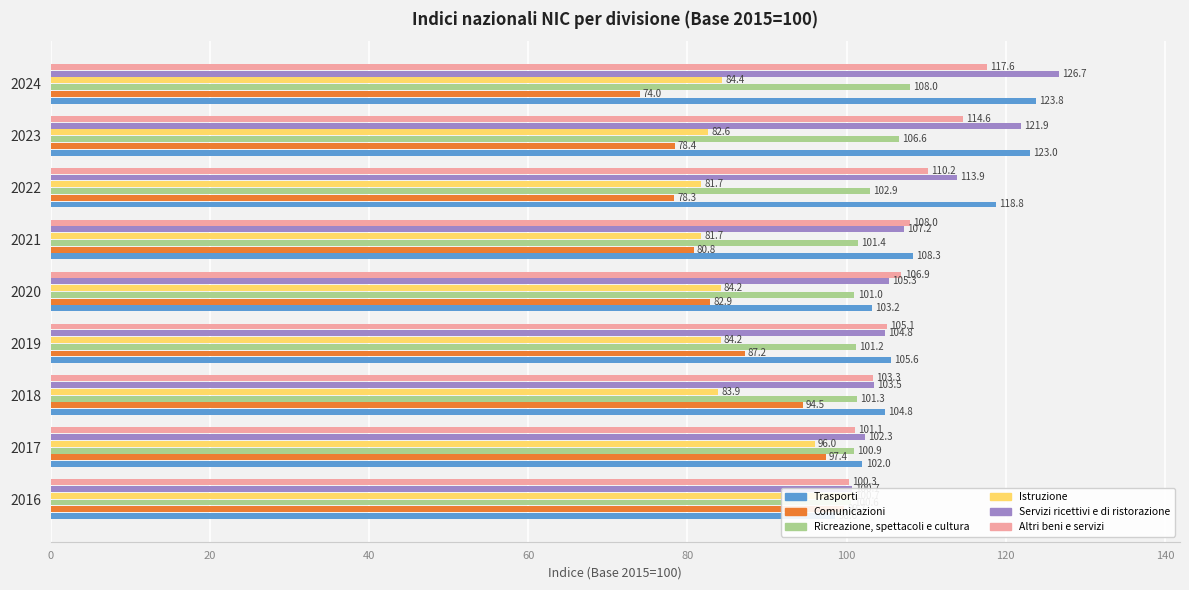

Is it true that Istruzione equals 133.1 at 2017?

False